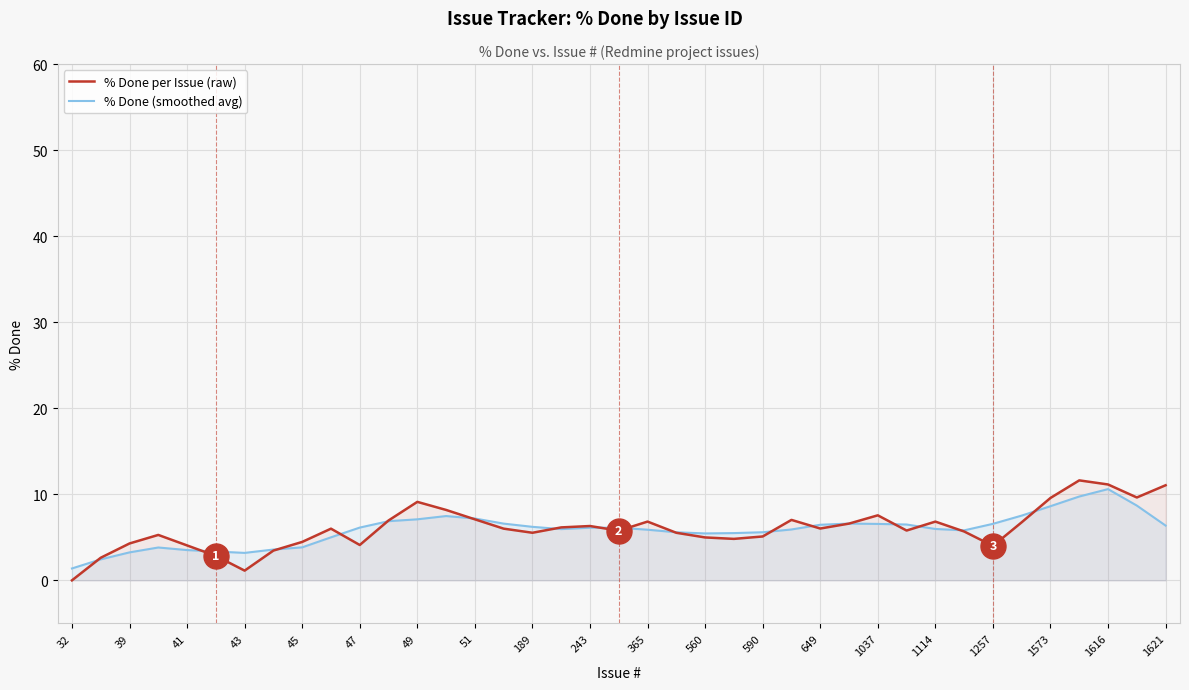

Is it true that % Done per Issue (raw) equals 3.0 at 560?

False